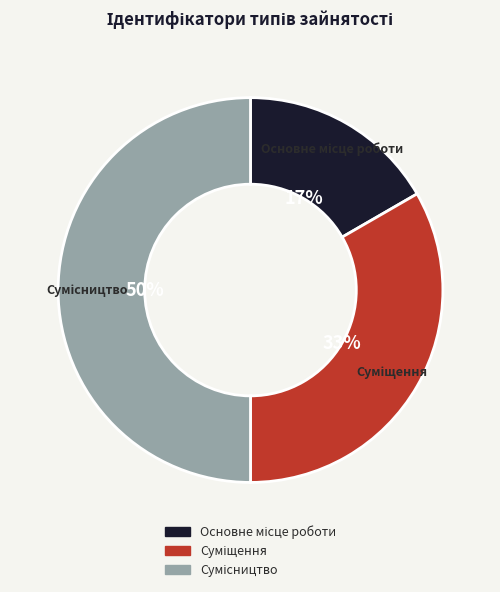

To the nearest percent, what is the difference between the largest and smallest slice percentages?

33%